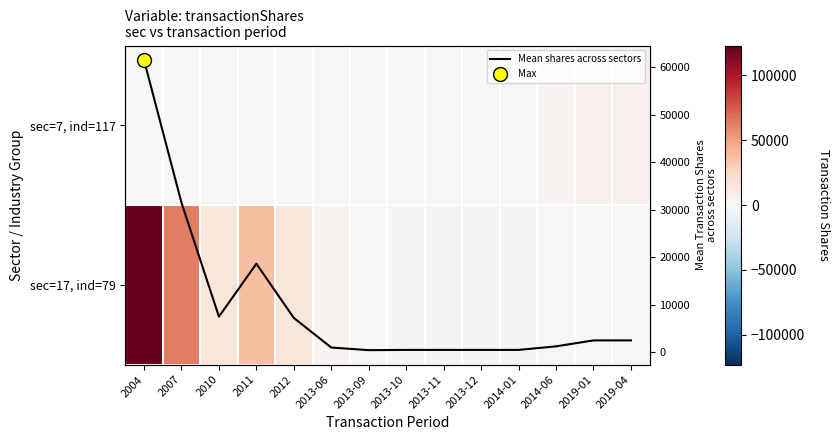

What is the total value across all series at 2014-01?

1500.0